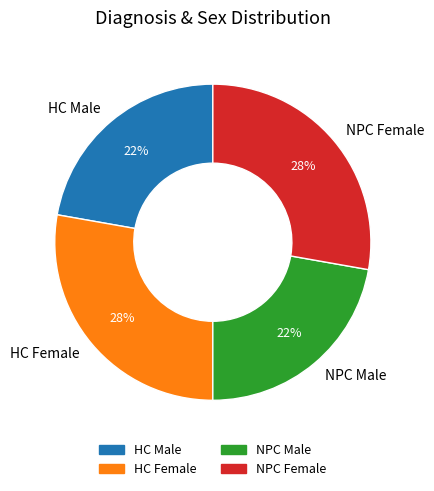

Does NPC Female represent more than half of the total?

No